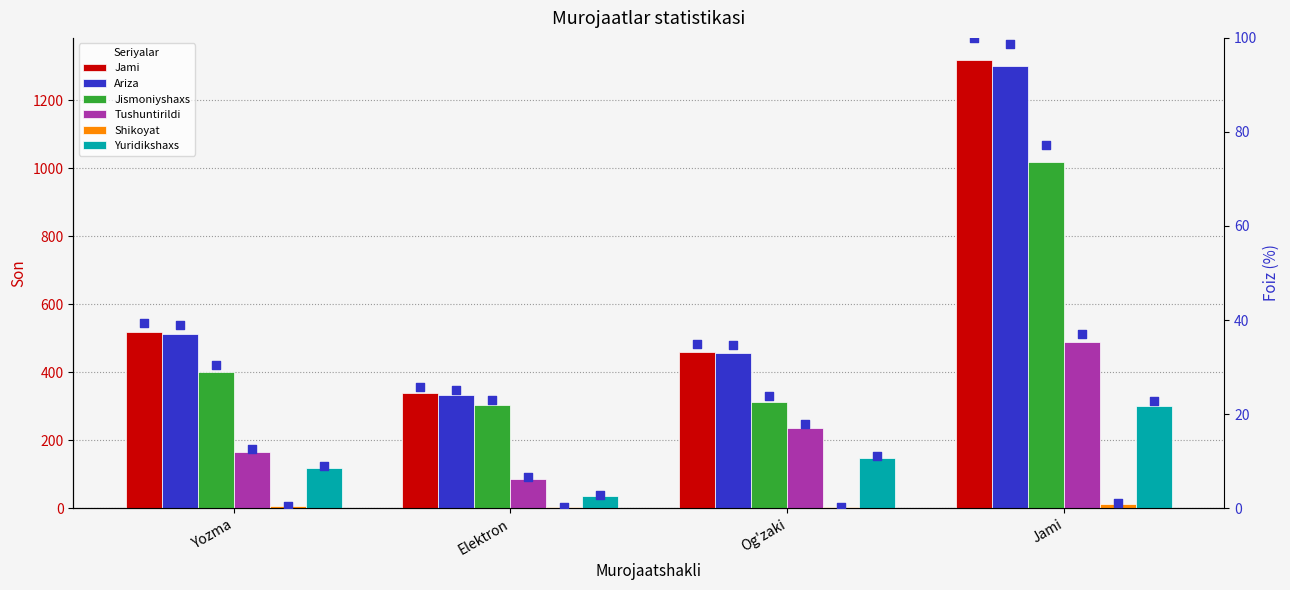

At how many categories does at least one series exceed 660?

1